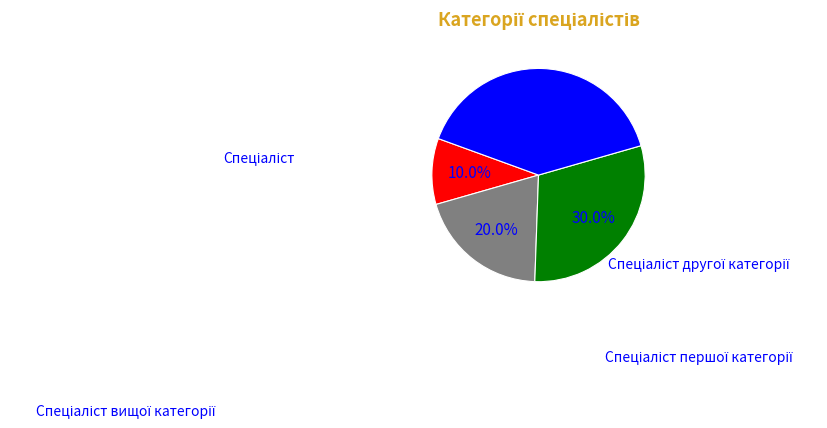

Is there a majority slice in this chart?

No